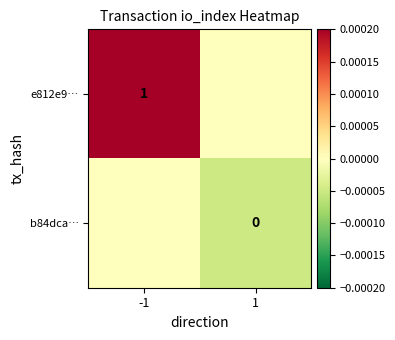

Is it true that e812e9… equals 1 at -1?

True